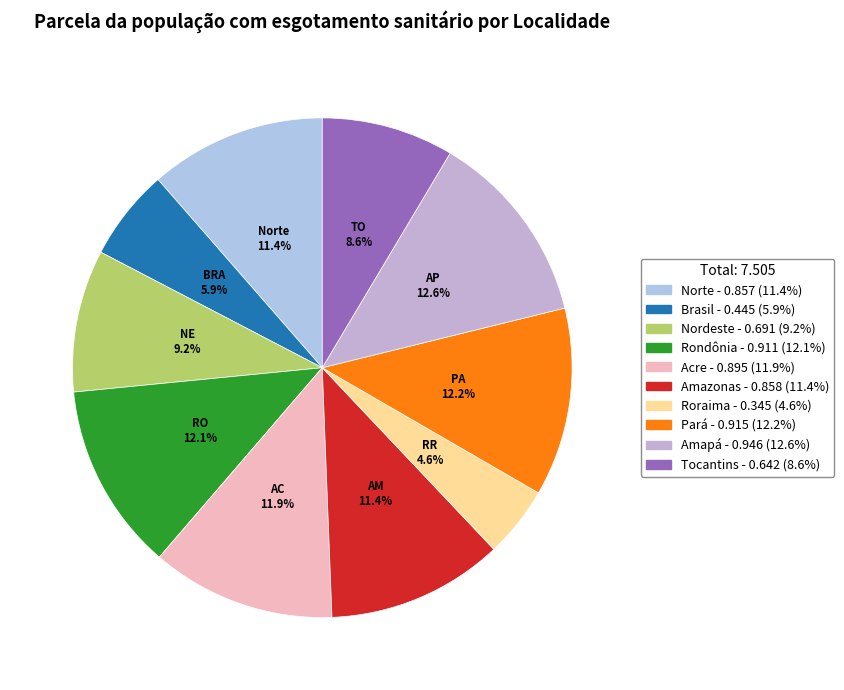

How many slices are in this pie chart?

10